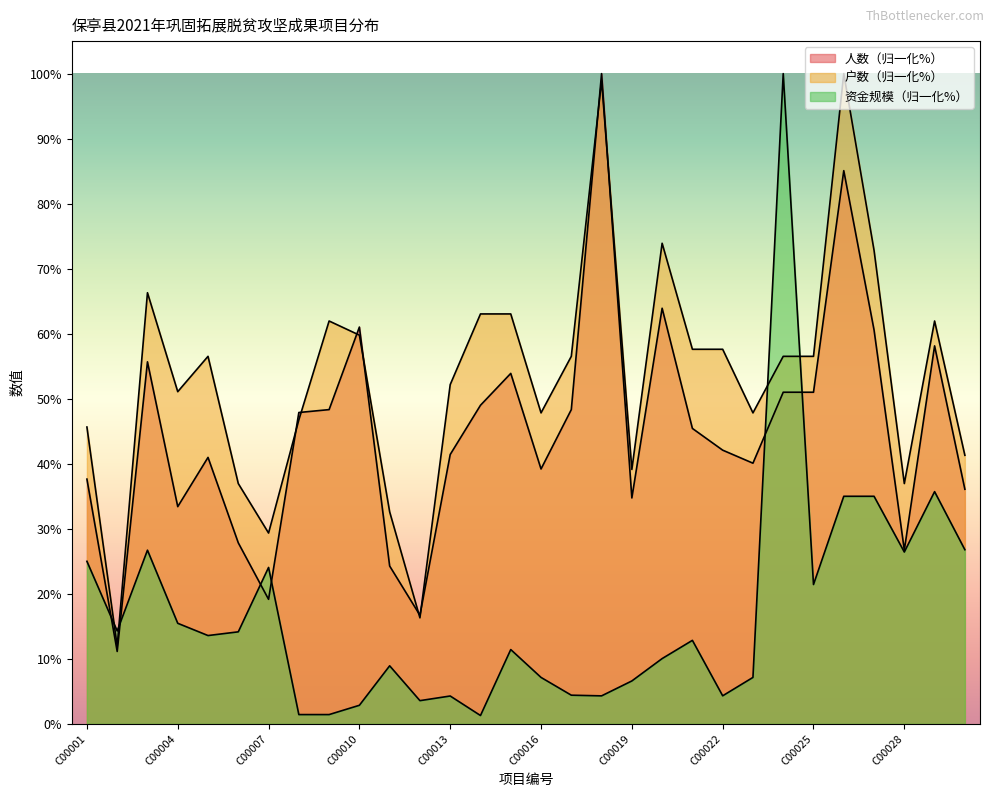

Count the number of data series in this chart.

3